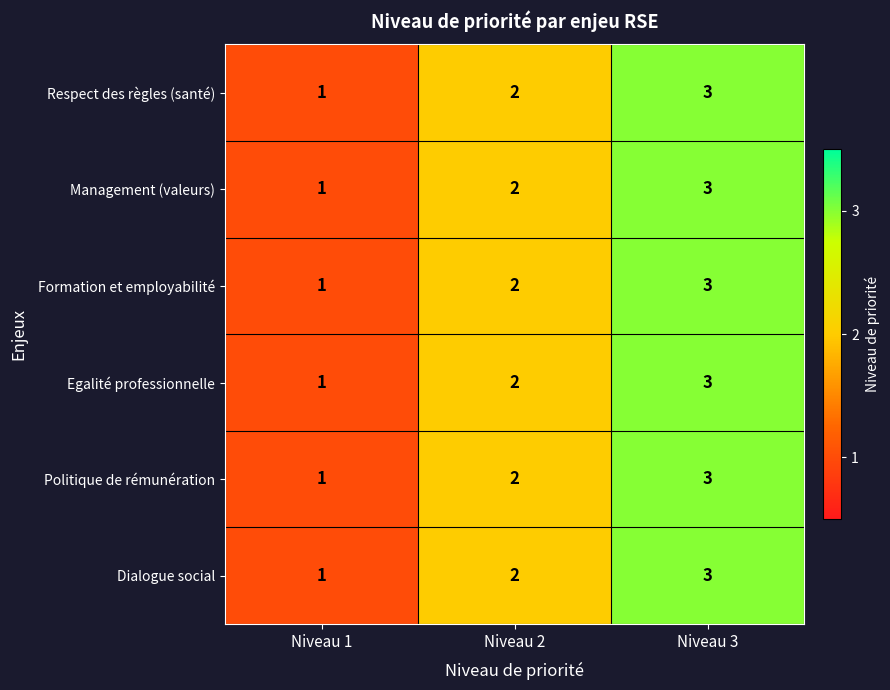

Which category has the highest value across all series?

Niveau 3